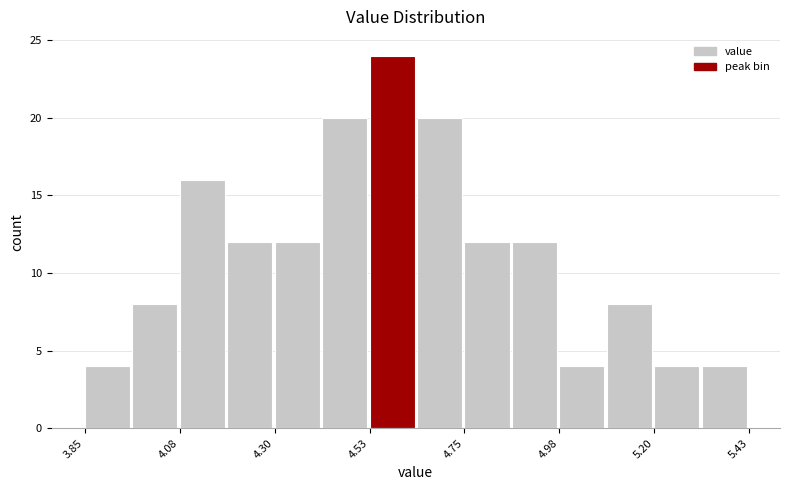

Around what value on the x-axis is the tallest bar? Give the approximate position of its centre, as read against the axis.

4.60